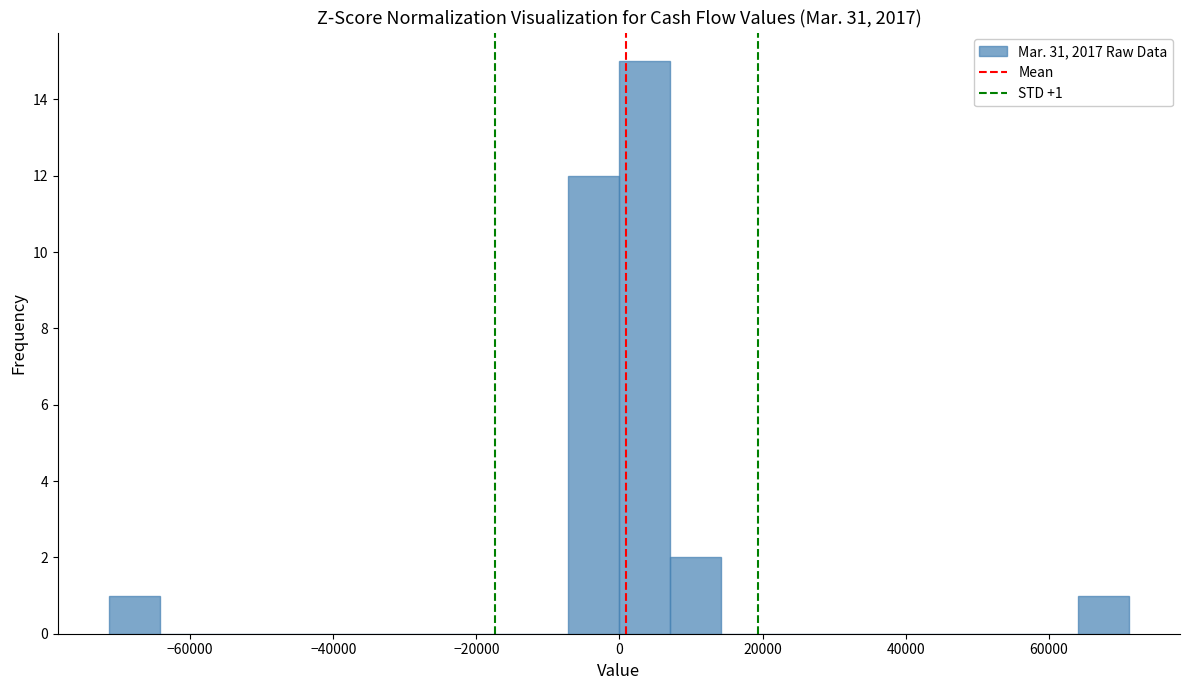

Read against the x-axis, roughly where is the centre of the tallest bar?

4000